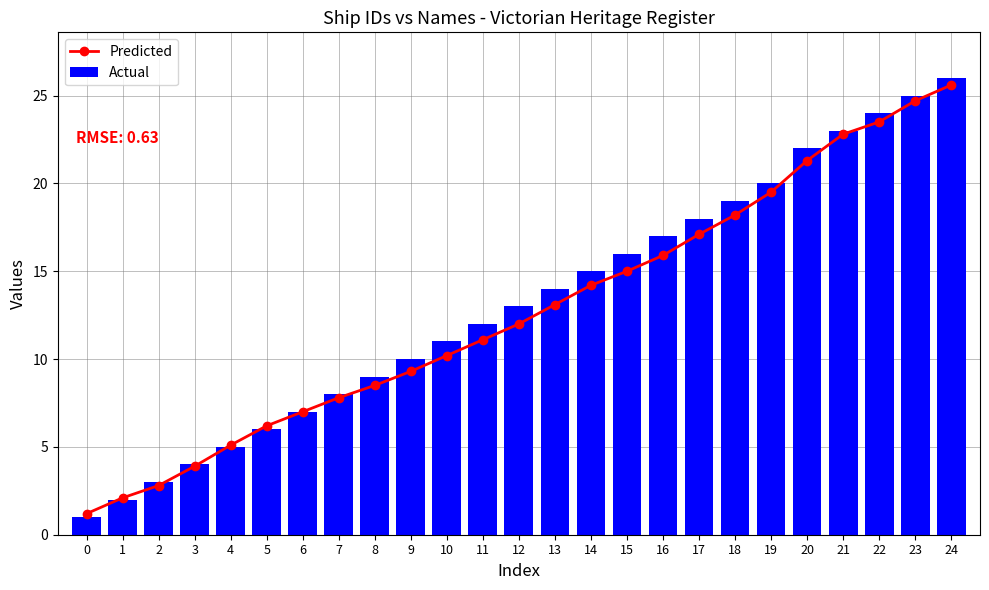

List the series in order of their peak value, highest first.

Actual, Predicted